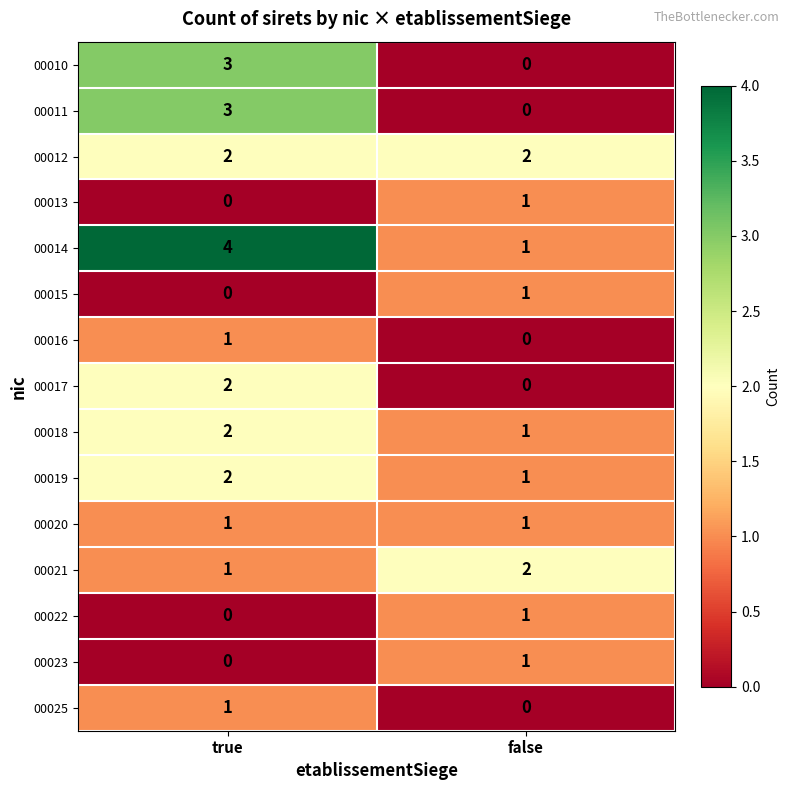

What is the spread (max minus min) of values at true?

4